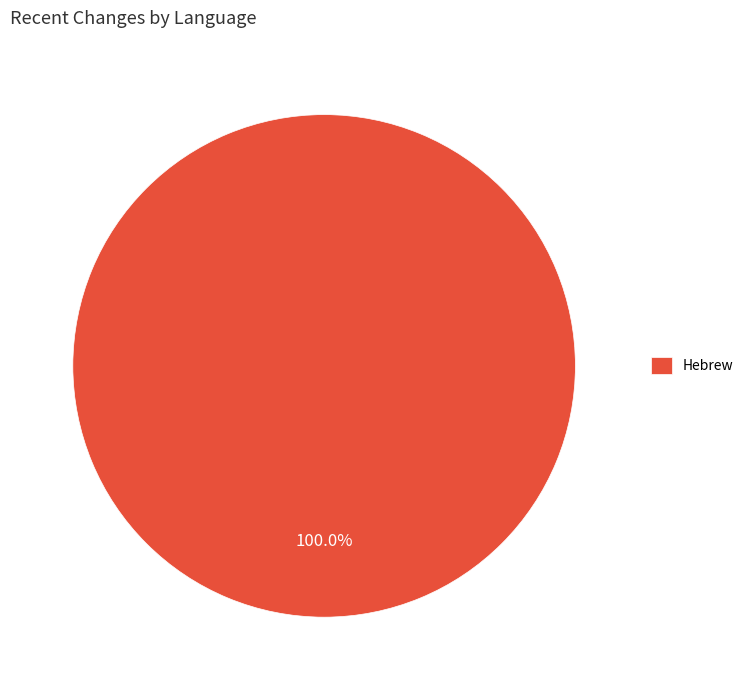

Is it true that Hebrew is 92% of the pie?

False